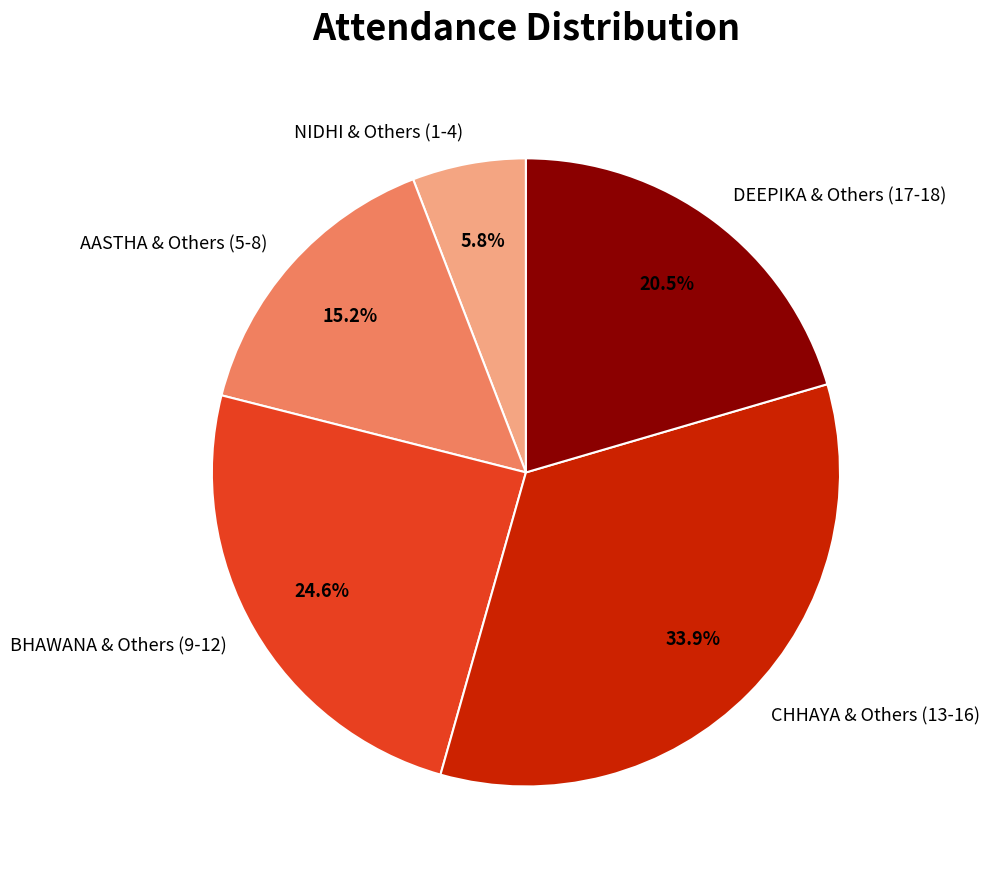

Which slice is the largest?

CHHAYA & Others (13-16)